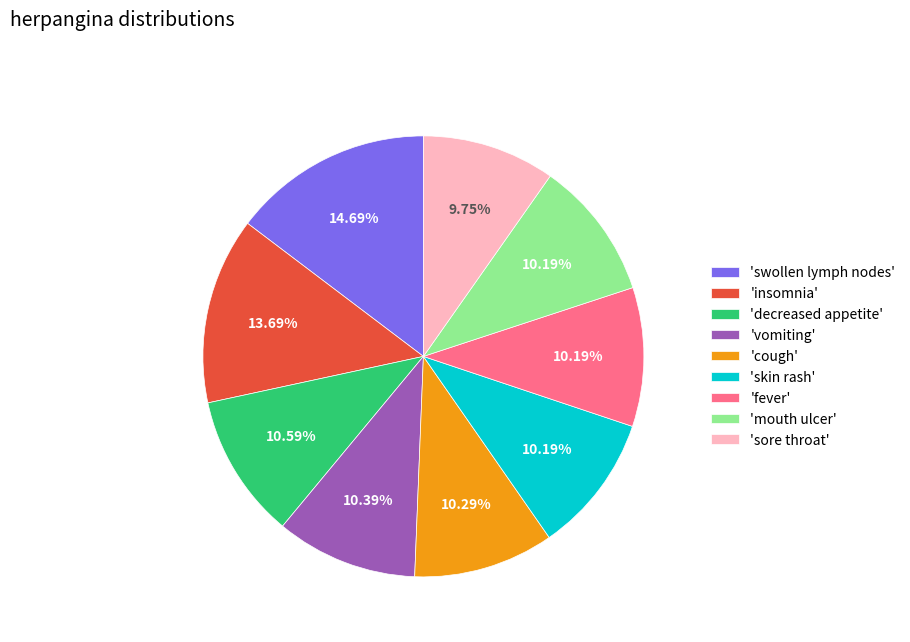

Is 'swollen lymph nodes' the majority of the pie?

No